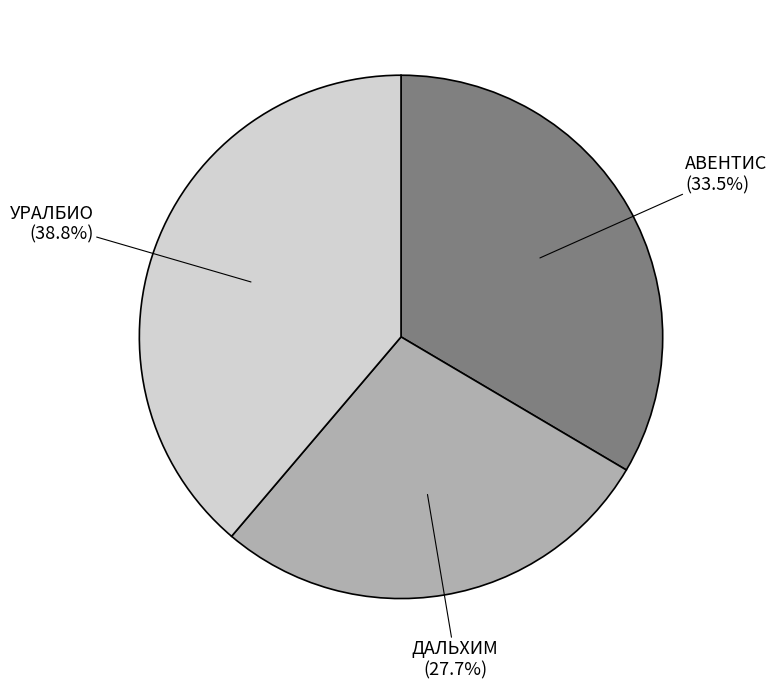

Is there any slice that represents more than half of the pie?

No